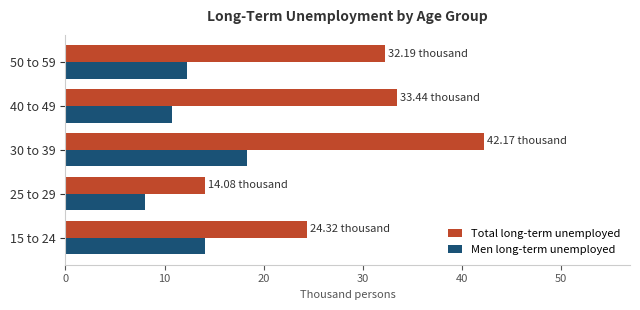

What is the difference between the maximum and minimum values in the Men long-term unemployed series?

10.3